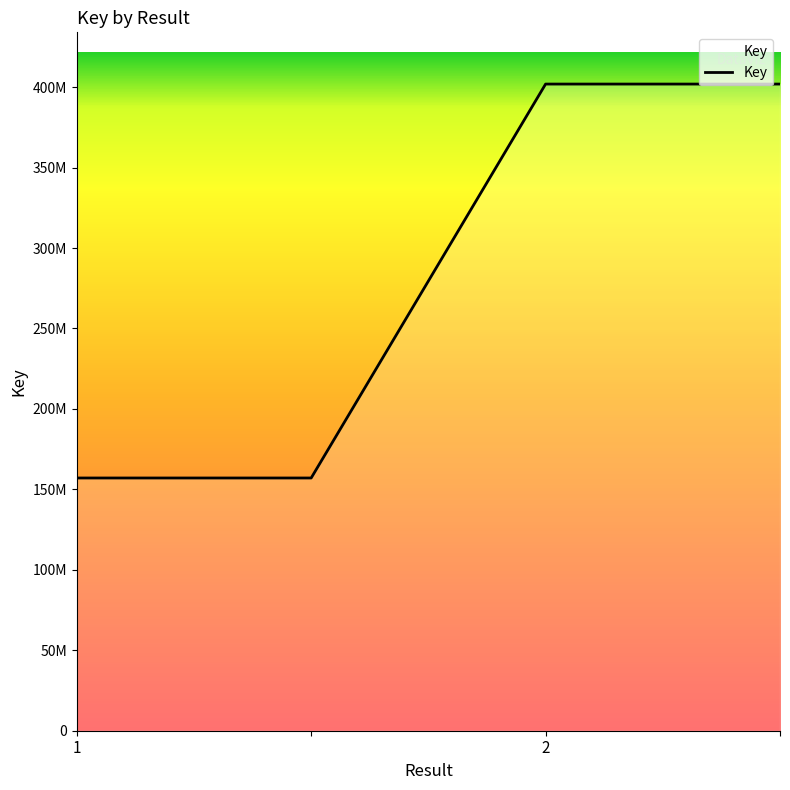

Does the chart display data point markers on the line(s)?

No